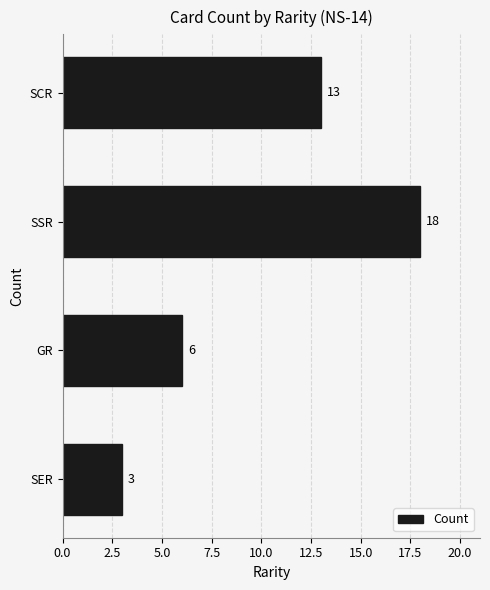

Does the chart contain stacked bars?

No